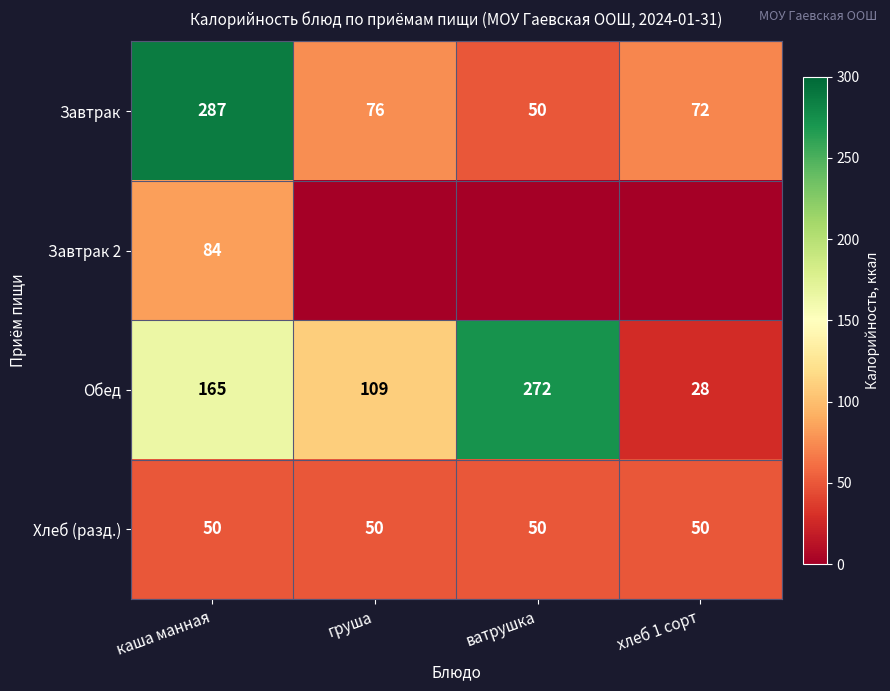

What is the difference between the maximum and minimum values in the Завтрак series?

237